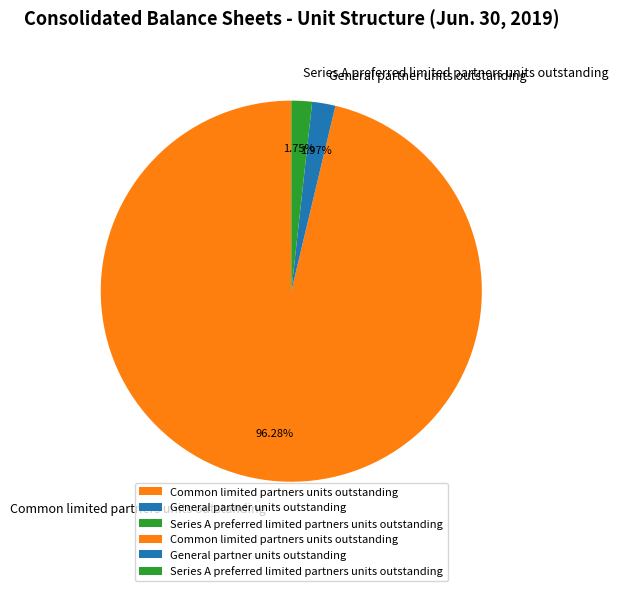

The Common limited partners units outstanding slice represents 96% of the pie. True or false?

True